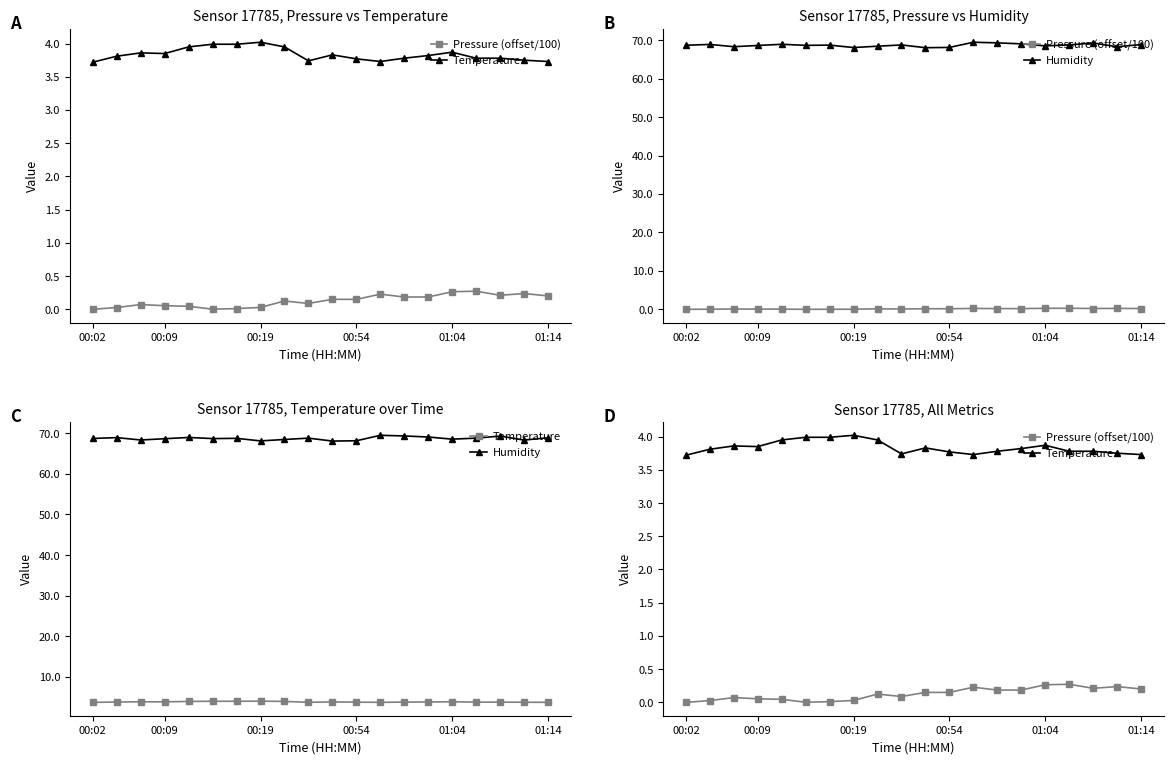

How many data points does each series have?

20